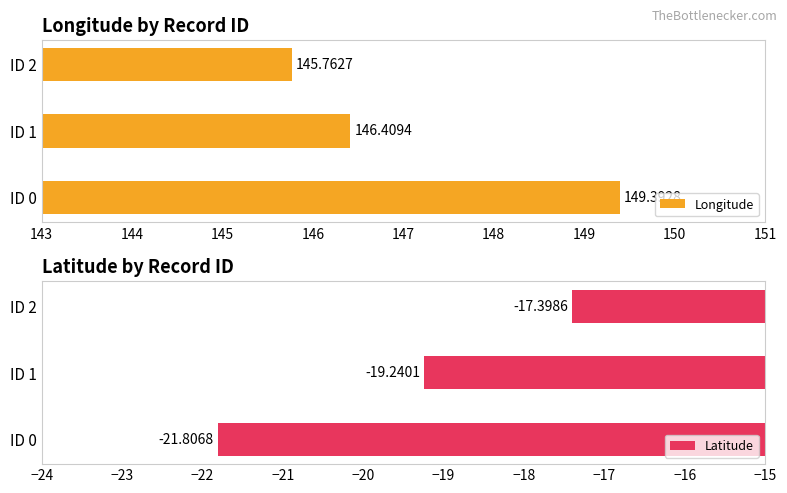

The value of Latitude at ID 0 is -21.8. True or false?

True